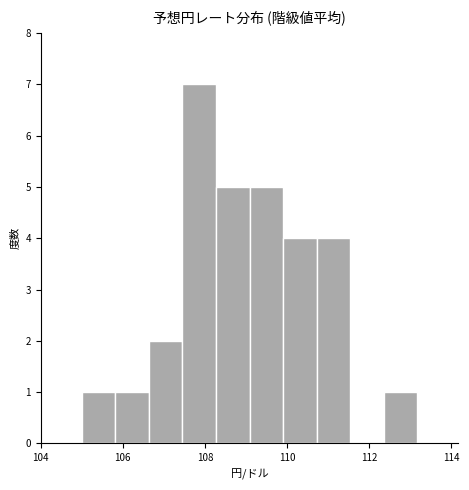

Reading left to right, list every bar in this chart as the range it spans on the x-axis followed by its height. Neither the bar edges nor the heights are printed on the chart, so give them approximately, as read against the axes.

105.0 to 105.8: 1
105.8 to 106.6: 1
106.6 to 107.4: 2
107.4 to 108.2: 7
108.2 to 109.0: 5
109.0 to 110.0: 5
110.0 to 110.8: 4
110.8 to 111.6: 4
111.6 to 112.4: 0
112.4 to 113.2: 1